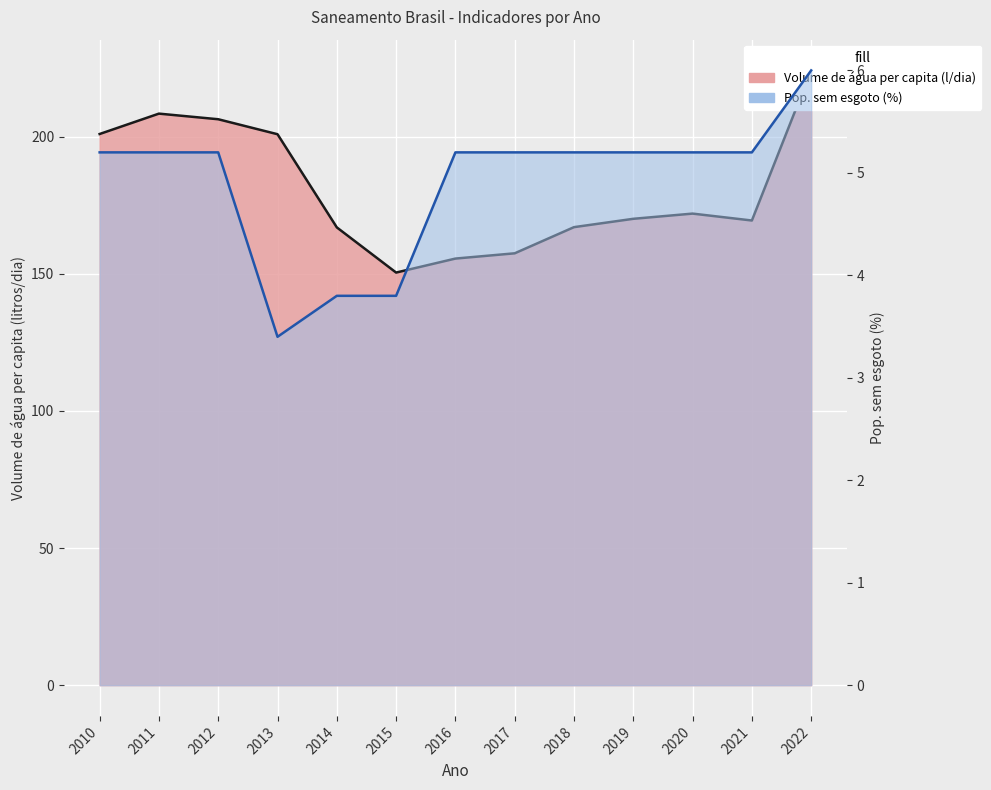

At which category is the sum across all series the highest?

2022